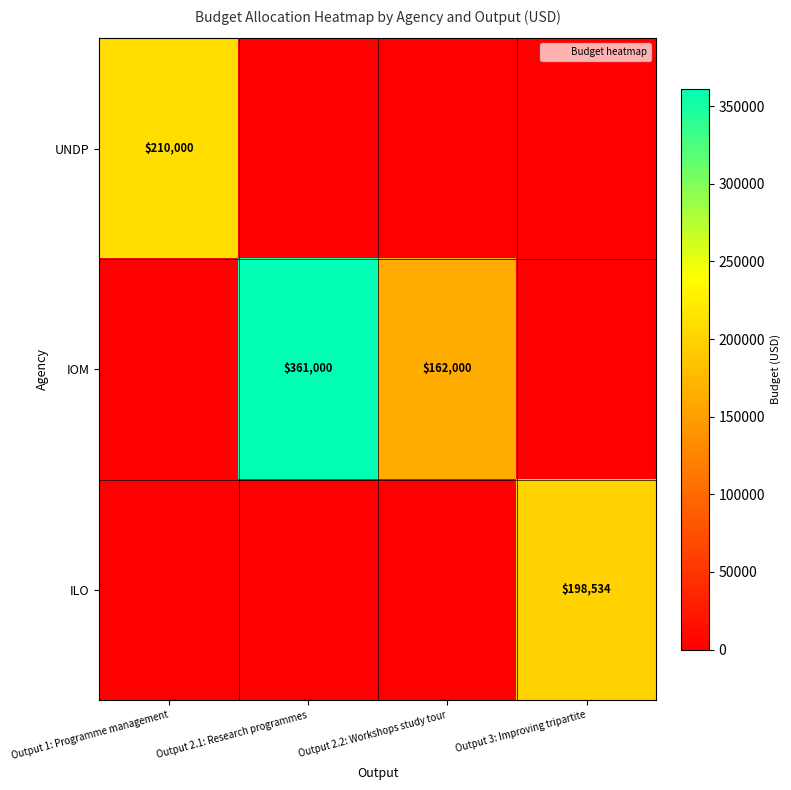

How many categories are shown in the chart?

4